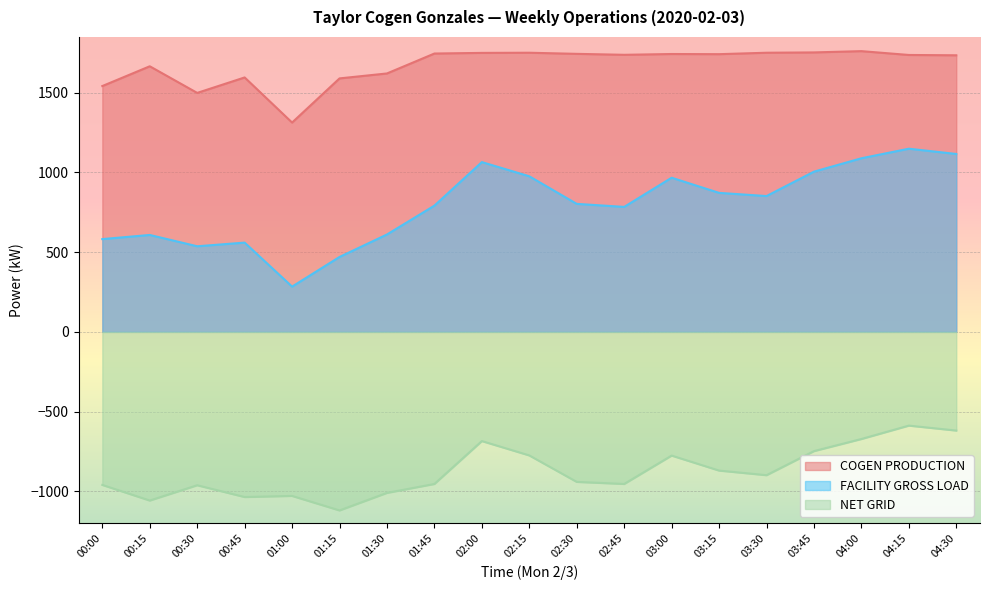

At which label is NET GRID closest to -854?

03:15